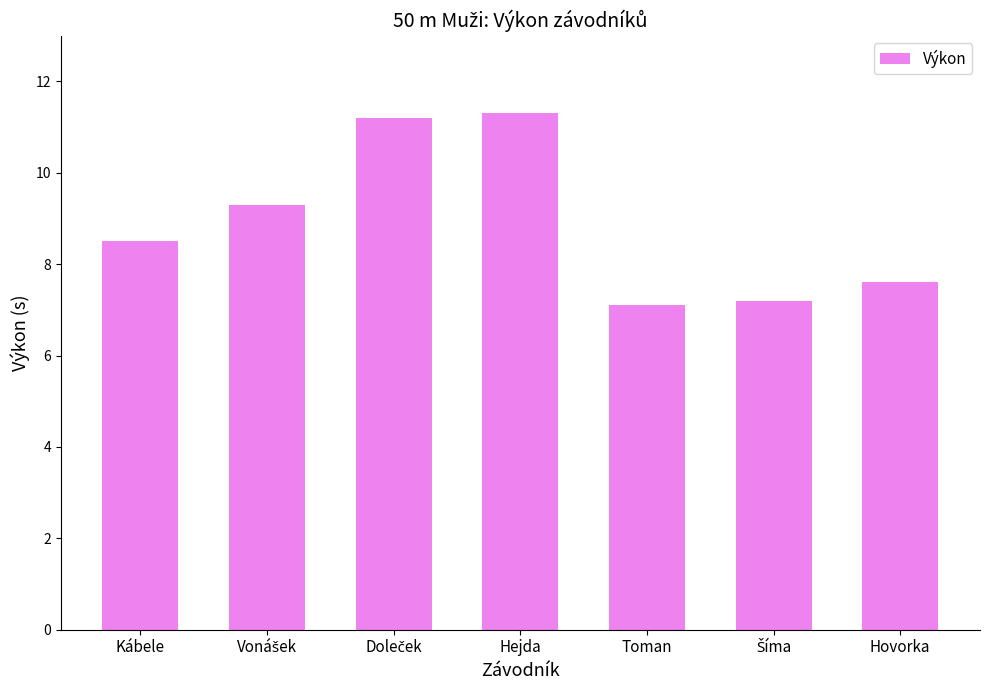

What is the sum of the values at Hovorka and Kábele?

16.1